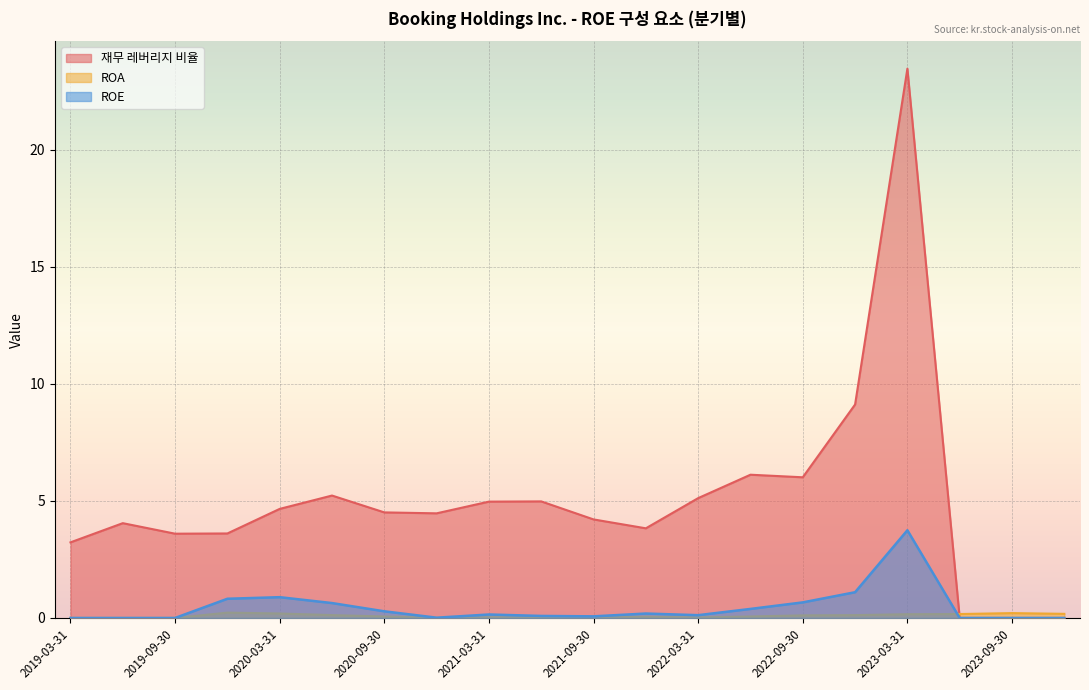

At which category does ROA reach its first local valley?

2022-03-31